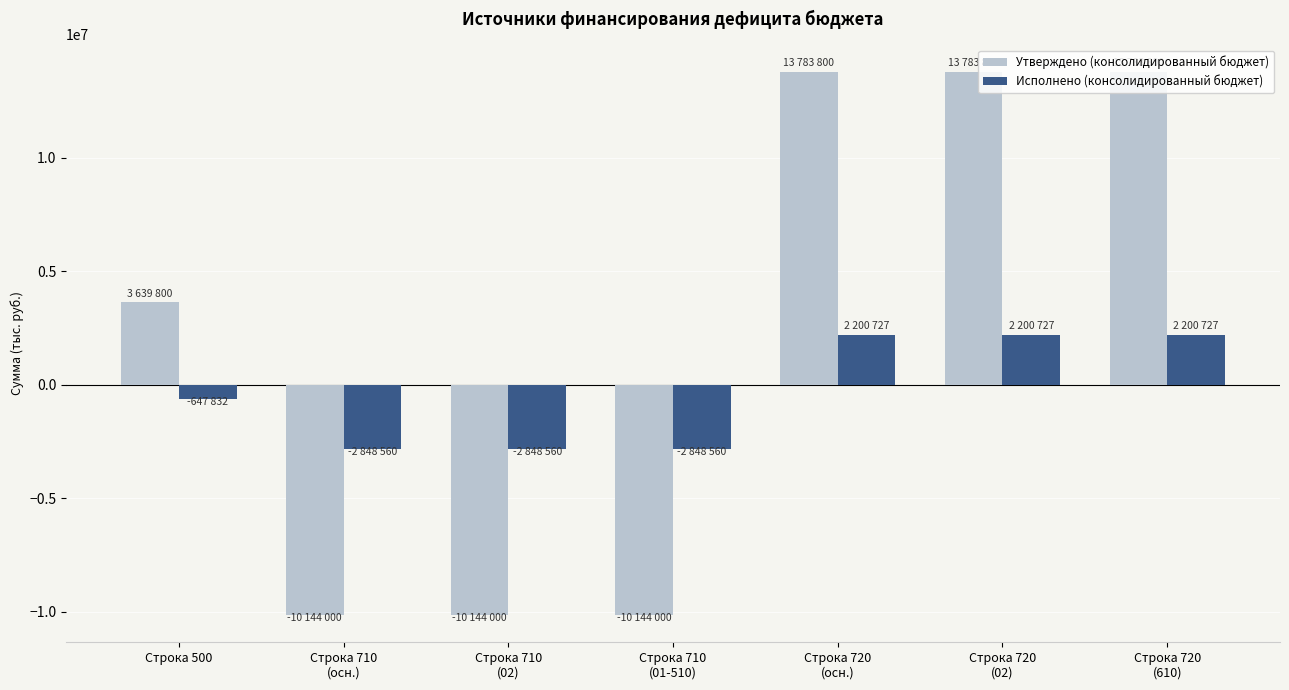

How many values in Исполнено (консолидированный бюджет) are below zero?

4